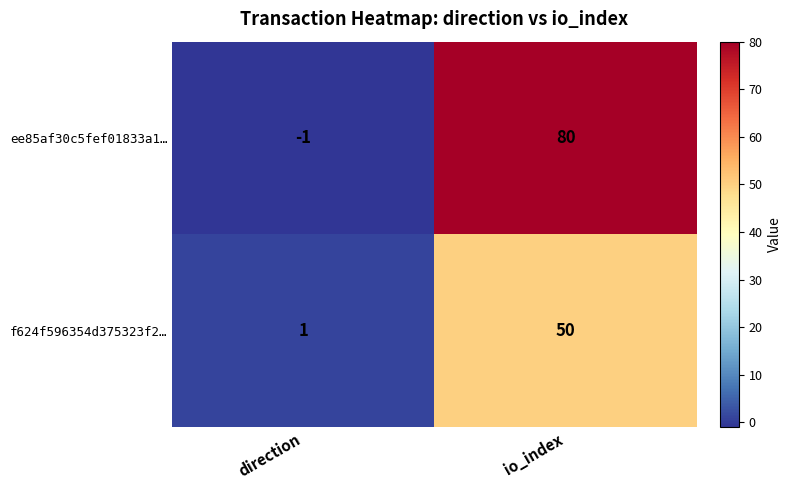

True or false: ee85af30c5fef01833a1… has a value of 80 at io_index.

True